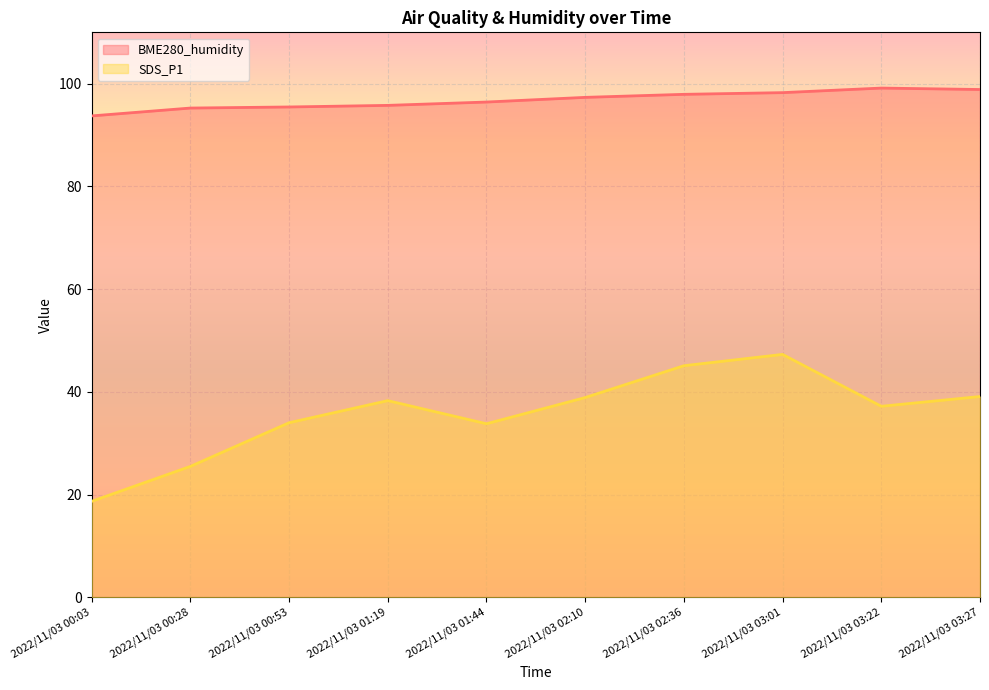

True or false: SDS_P1 and BME280_humidity cross at least once.

False